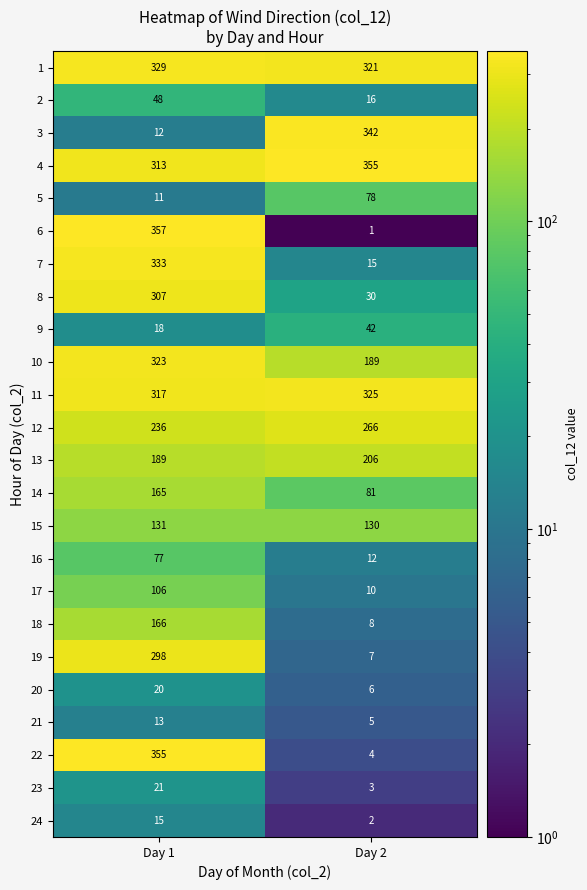

The 7 series shows 333 at Day 1. True or false?

True